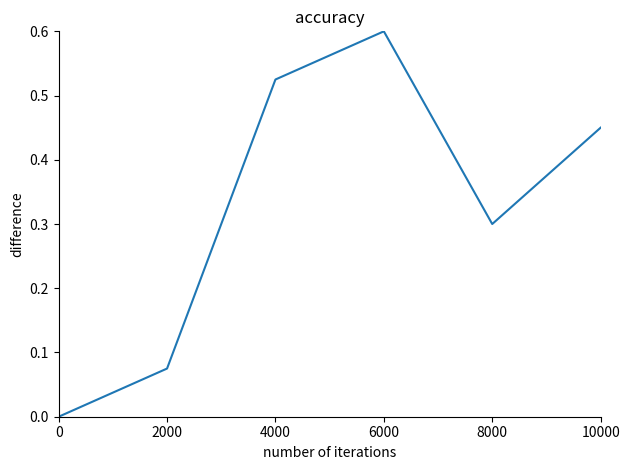

At which category does the data reach its first local valley?

8000